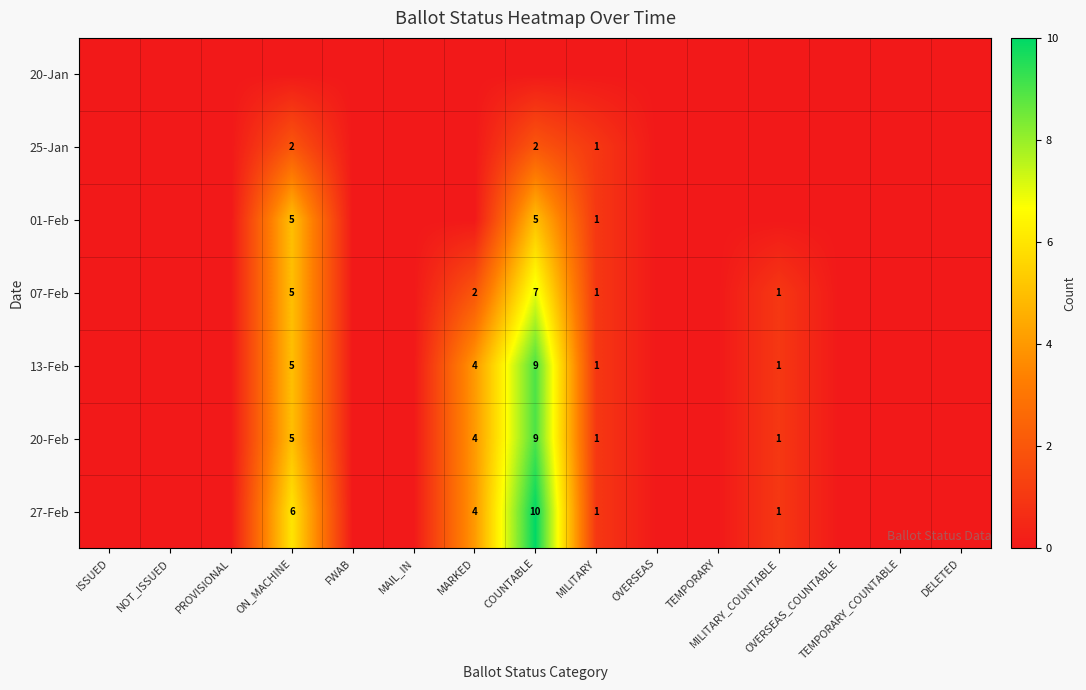

Count the 25-Jan values in the range 0 to 1.

13